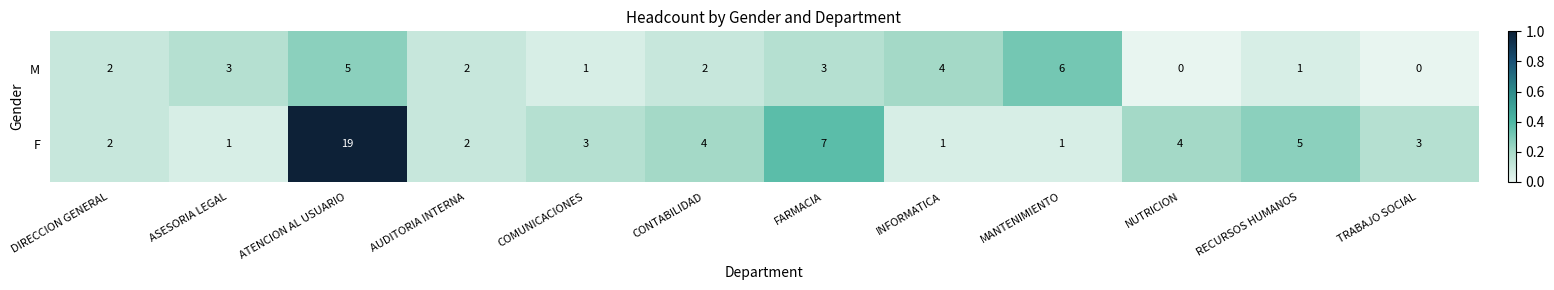

What is the spread (max minus min) of values at ATENCION AL USUARIO?

14